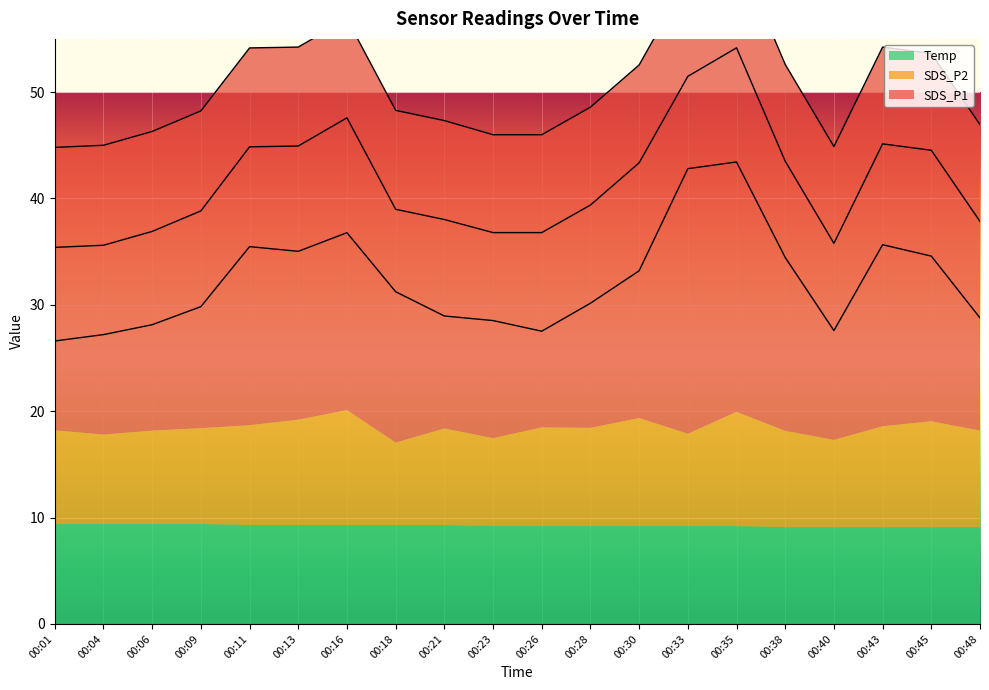

Reading right to left, transcribe all the data shown in this chart.

SDS_P1: 00:48=28.8	00:45=34.6	00:43=35.6	00:40=27.6	00:38=34.5	00:35=43.4	00:33=42.8	00:30=33.2	00:28=30.1	00:26=27.5	00:23=28.5	00:21=28.9	00:18=31.2	00:16=36.8	00:13=35.0	00:11=35.5	00:09=29.8	00:06=28.1	00:04=27.2	00:01=26.6
SDS_P2: 00:48=9.1	00:45=9.9	00:43=9.5	00:40=8.2	00:38=9.1	00:35=10.7	00:33=8.7	00:30=10.2	00:28=9.2	00:26=9.3	00:23=8.3	00:21=9.1	00:18=7.8	00:16=10.8	00:13=9.9	00:11=9.4	00:09=9.0	00:06=8.8	00:04=8.4	00:01=8.8
Temp: 00:48=9.1	00:45=9.1	00:43=9.1	00:40=9.1	00:38=9.1	00:35=9.2	00:33=9.2	00:30=9.2	00:28=9.2	00:26=9.2	00:23=9.2	00:21=9.3	00:18=9.3	00:16=9.3	00:13=9.3	00:11=9.3	00:09=9.4	00:06=9.4	00:04=9.4	00:01=9.4